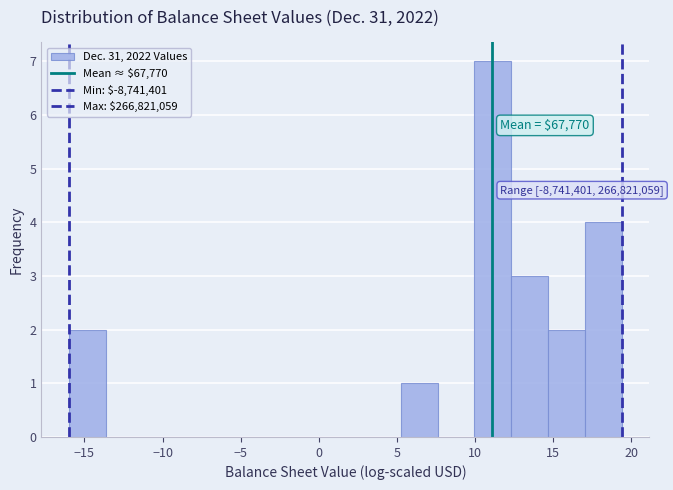

Over which range of the x-axis is the bar tallest?

10.0 to 12.5